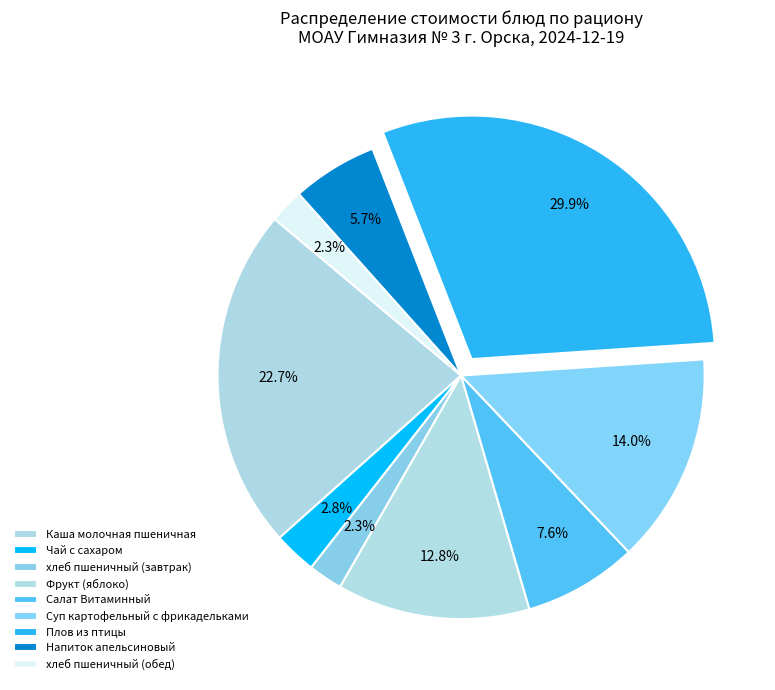

To the nearest percent, what percentage of the pie is Напиток апельсиновый?

6%